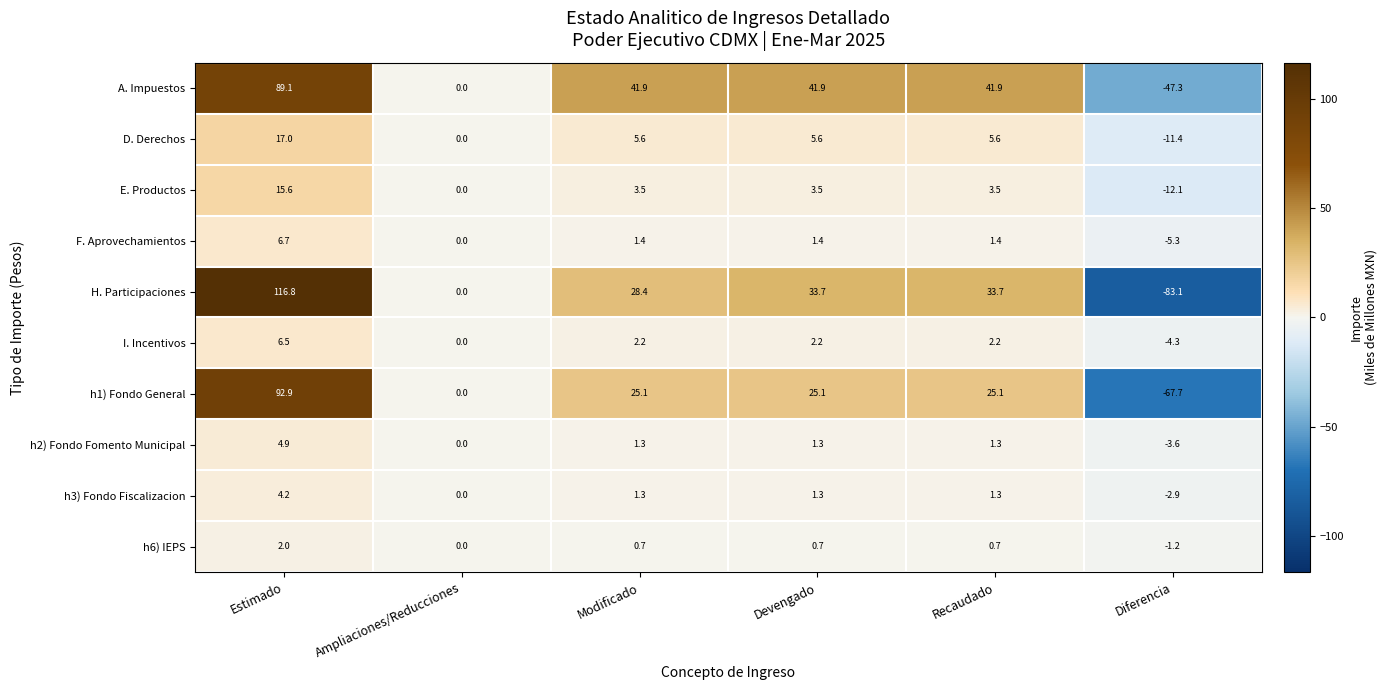

Which series has the largest range (max minus min)?

H. Participaciones